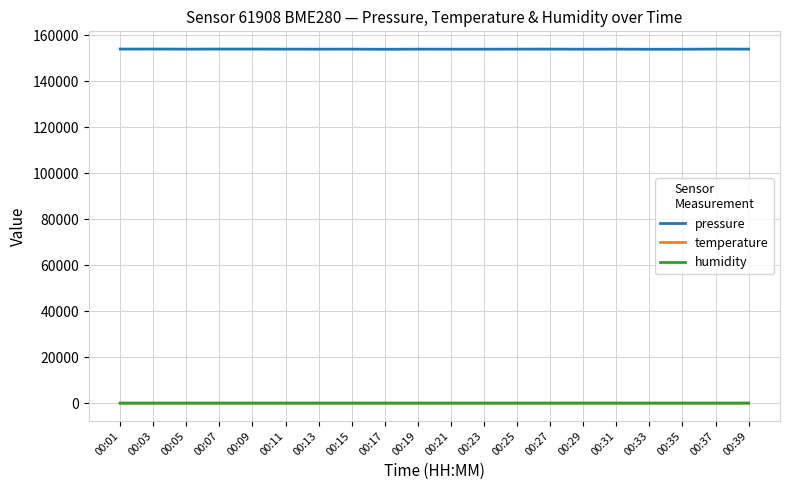

How many distinct data groups are displayed?

3